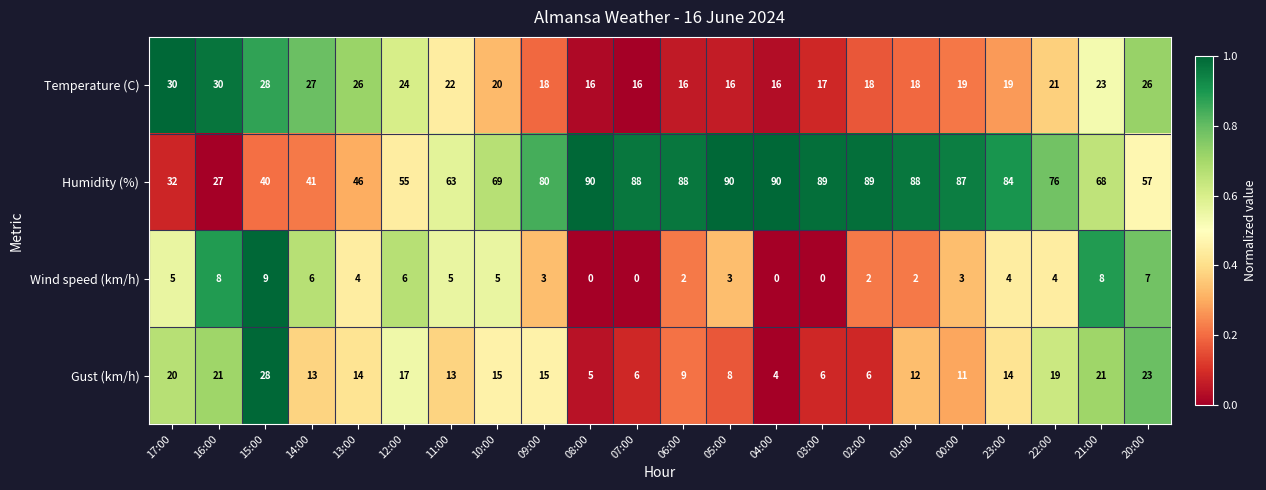

How many Wind speed (km/h) values are between 2 and 6?

14